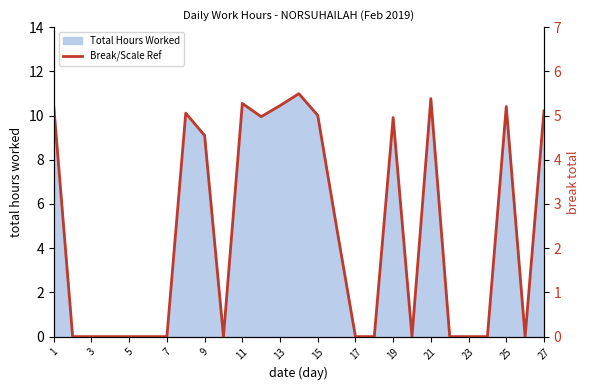

Does the chart display data point markers on the line(s)?

No